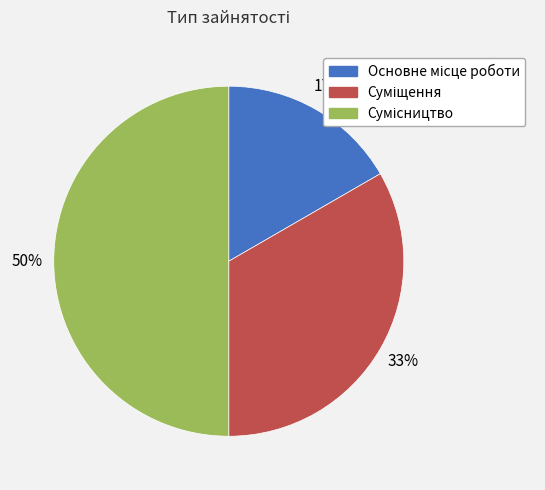

To the nearest percent, what is the difference between the largest and smallest slice percentages?

33%